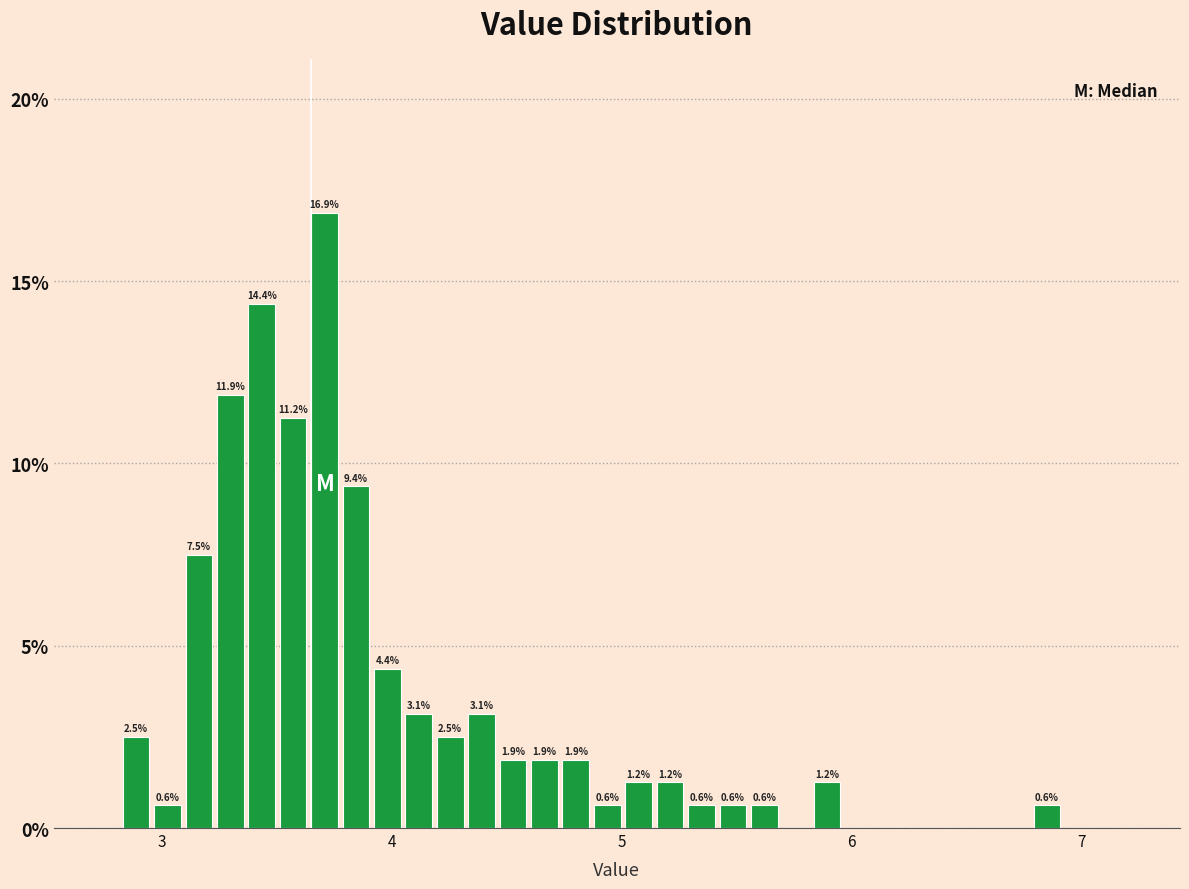

Read against the x-axis, roughly where is the centre of the tallest bar?

3.7